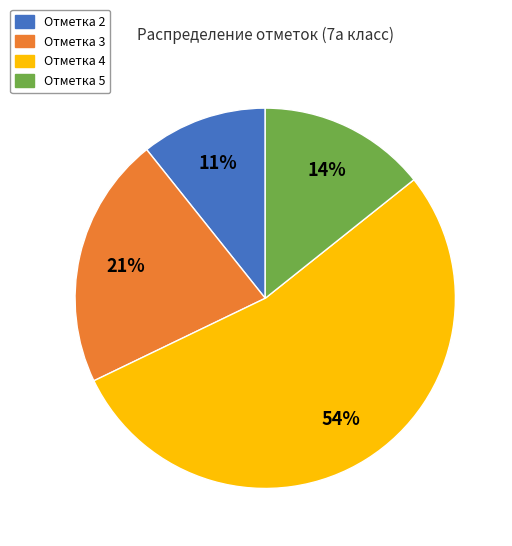

To the nearest percent, what is the difference between the largest and smallest slice percentages?

43%